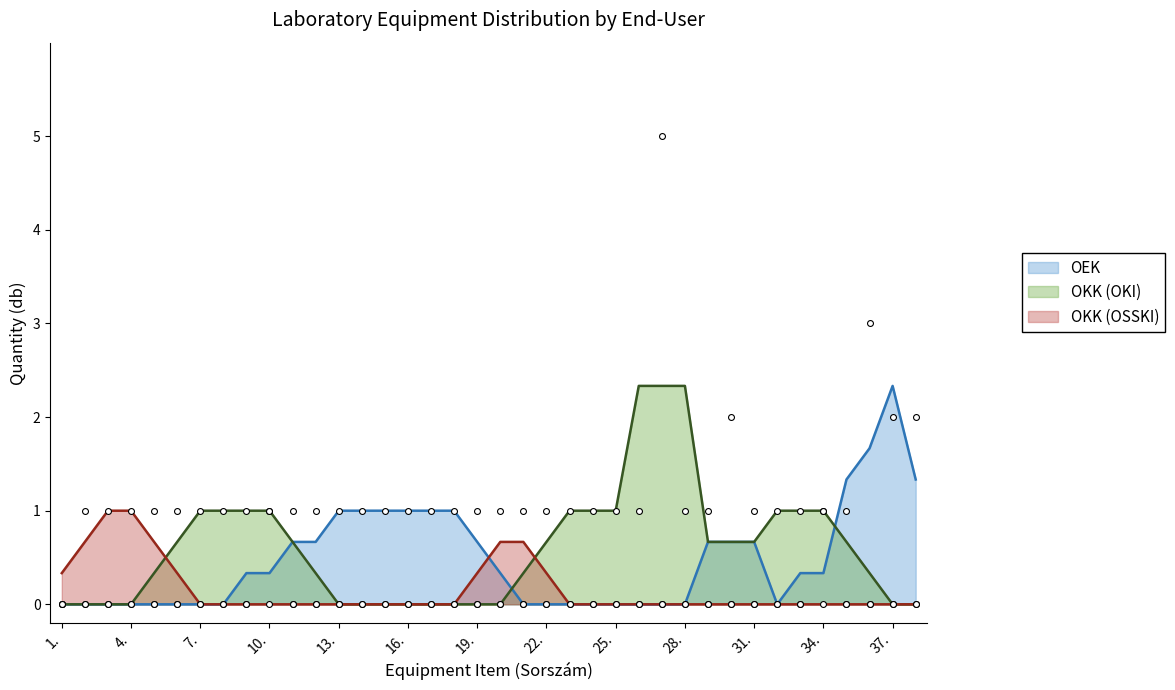

What are all the series names shown in the legend?

OEK, OKK (OKI), OKK (OSSKI)